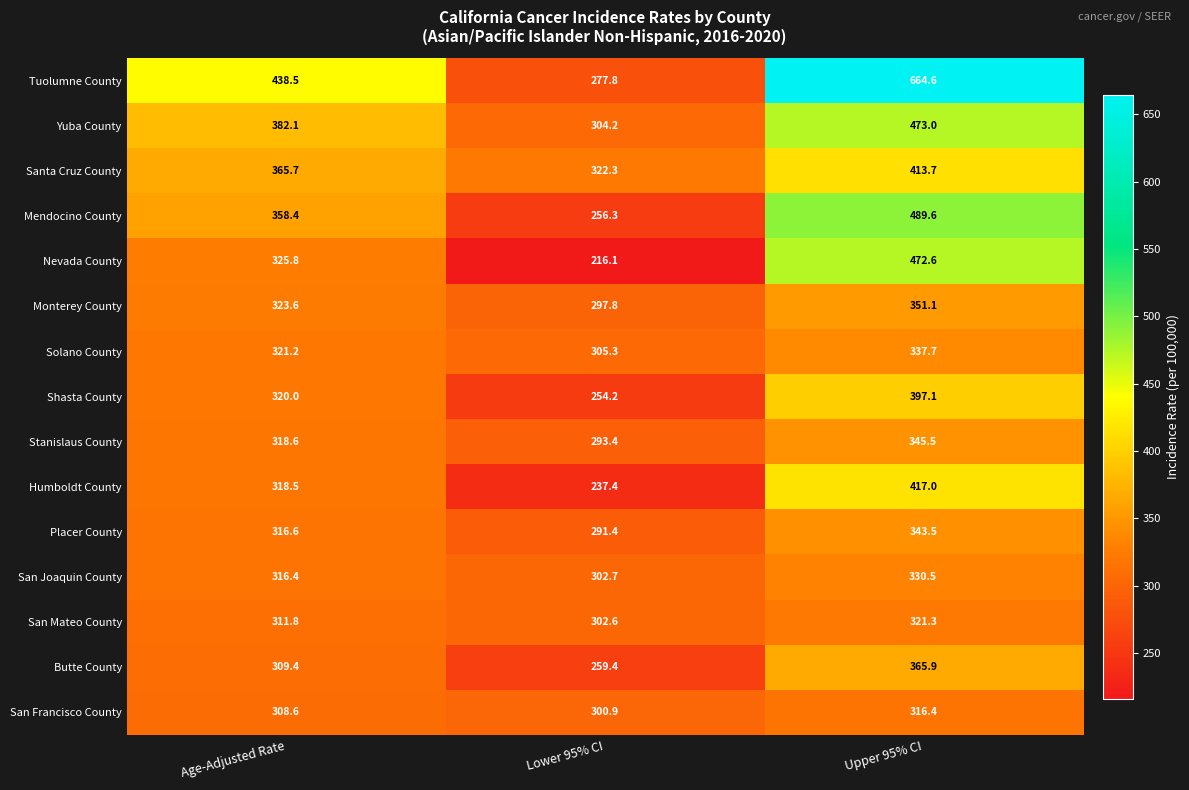

At Upper 95% CI, list the series in order from largest to smallest.

Tuolumne County, Mendocino County, Yuba County, Nevada County, Humboldt County, Santa Cruz County, Shasta County, Butte County, Monterey County, Stanislaus County, Placer County, Solano County, San Joaquin County, San Mateo County, San Francisco County